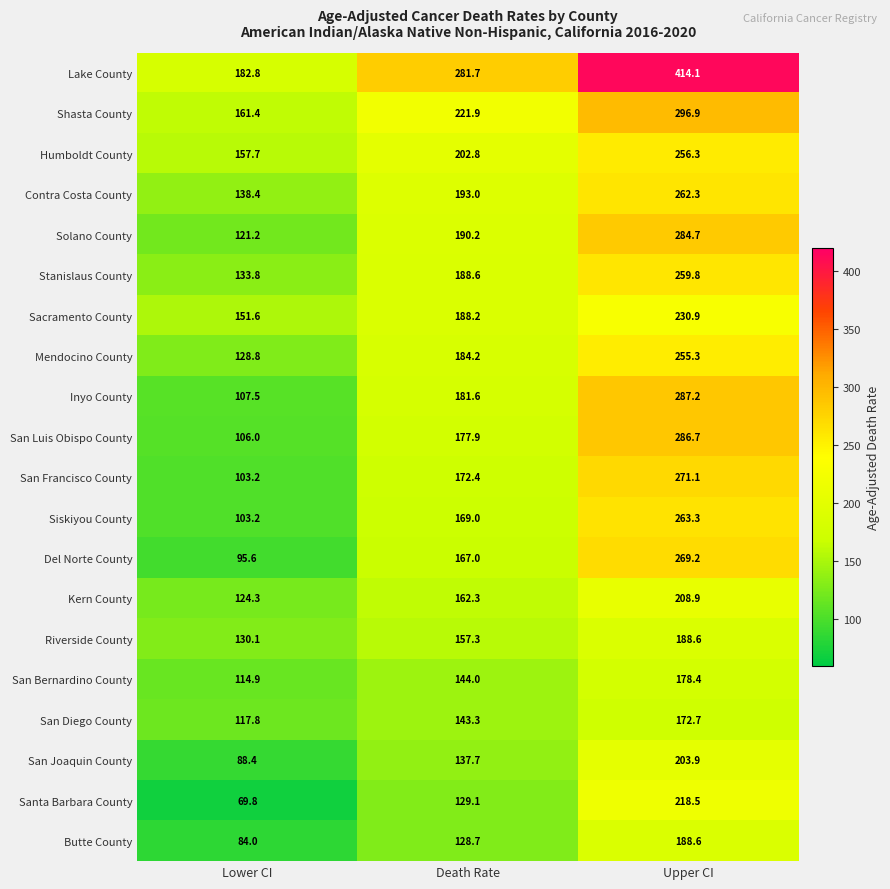

What is the minimum value for Shasta County?

161.4